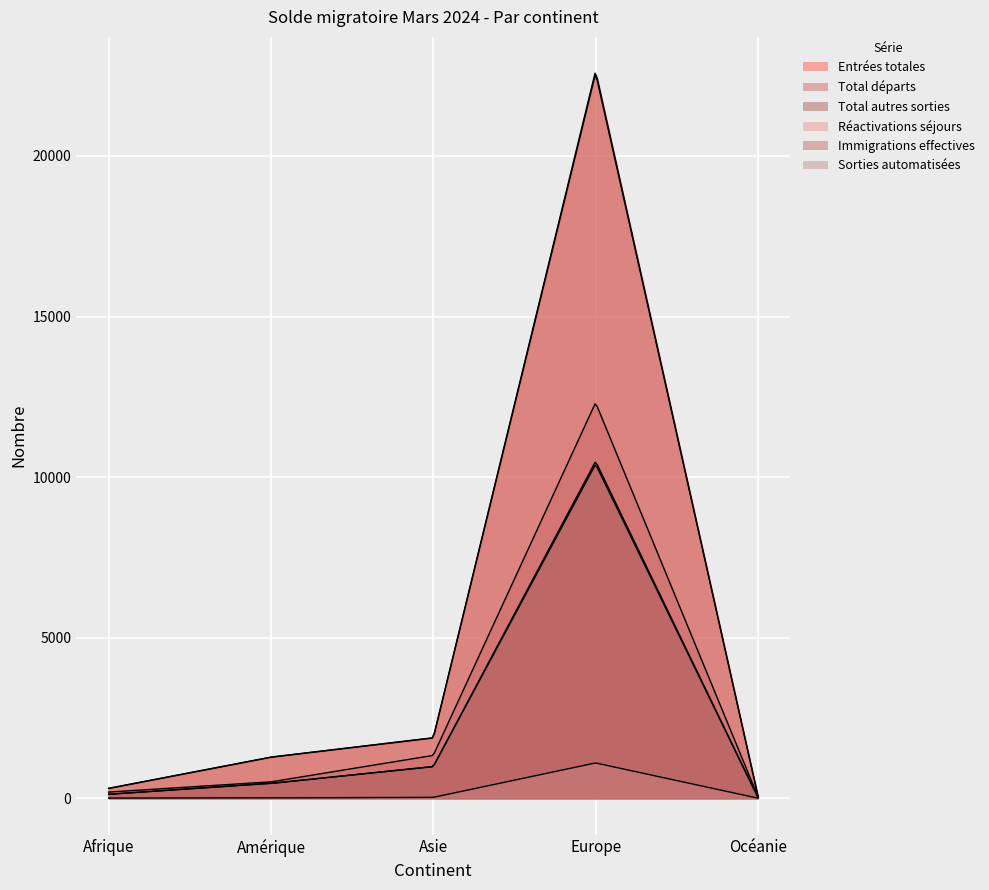

The Entrées totales series shows 22649 at Europe. True or false?

True